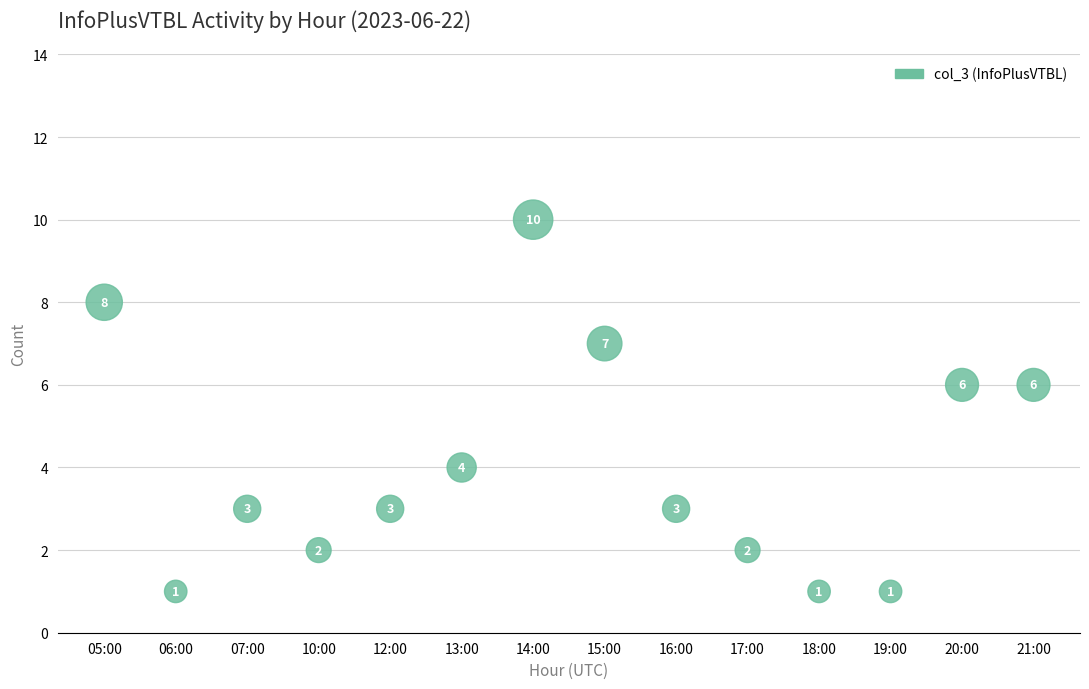

What Y value in the scatter plot is closest to 5?

4